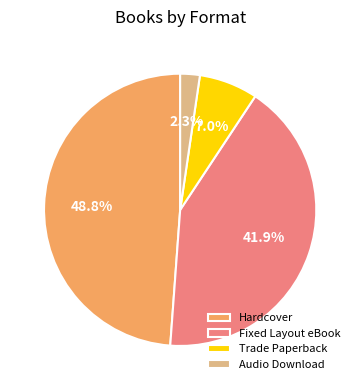

Rank the categories by value from highest to lowest.

Hardcover, Fixed Layout eBook, Trade Paperback, Audio Download